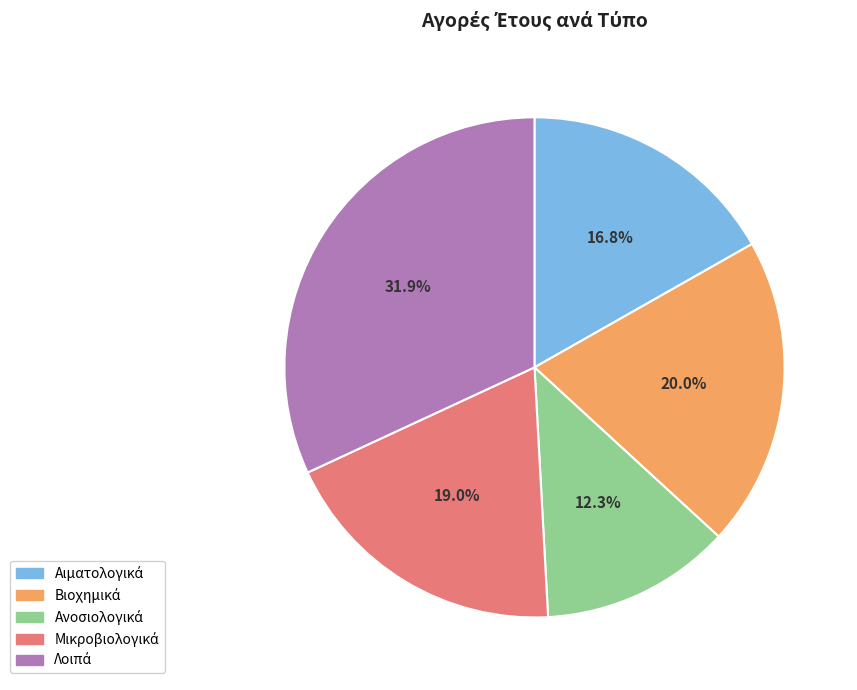

Does any single category account for the majority?

No